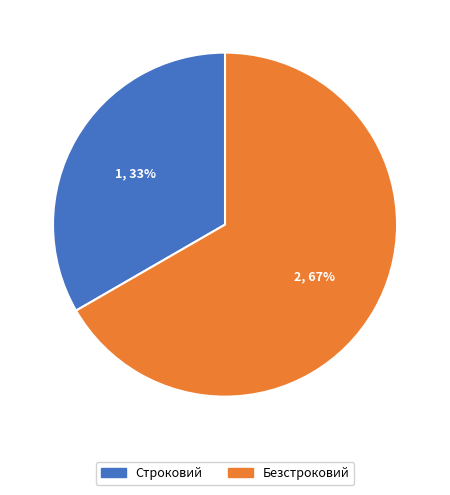

What is the largest slice in the pie chart?

Безстроковий